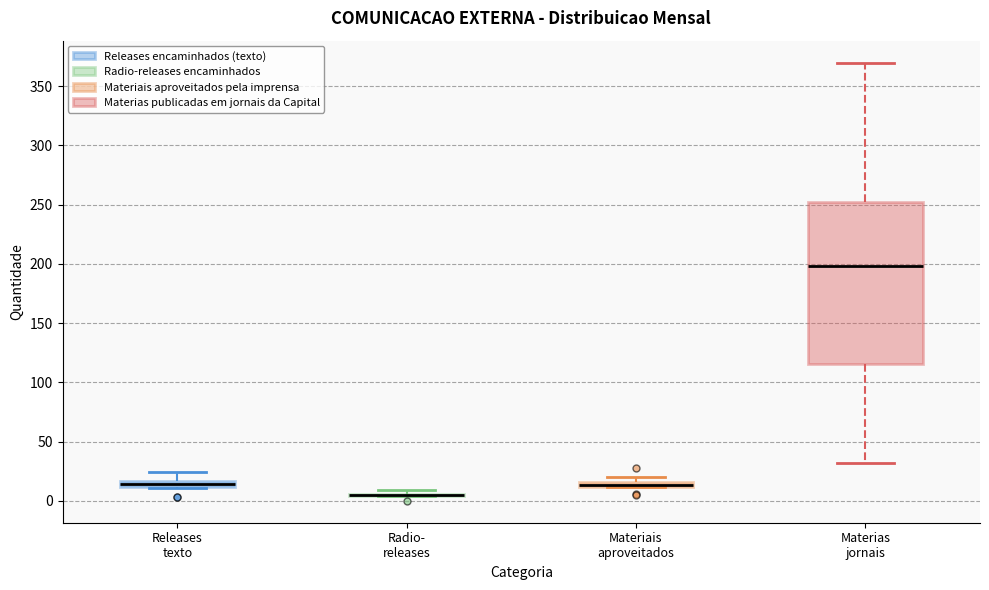

Where is the upper edge of the box for Releases texto on the y-axis? The values are not printed on the chart, so give them approximately, as read against the axis.

15